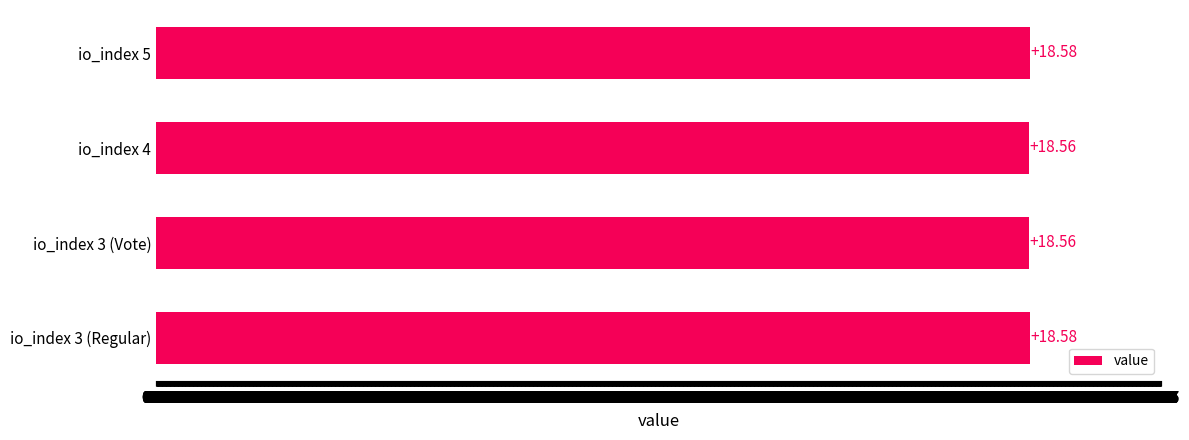

Count the values in the range 18 to 19.

4